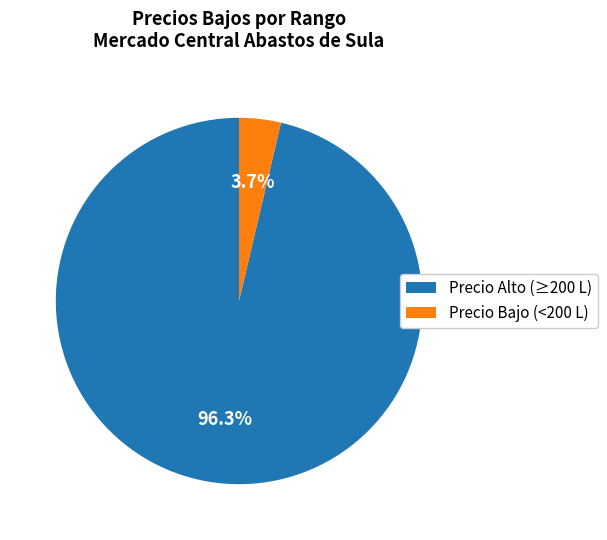

What is the largest slice in the pie chart?

Precio Alto (≥200 L)